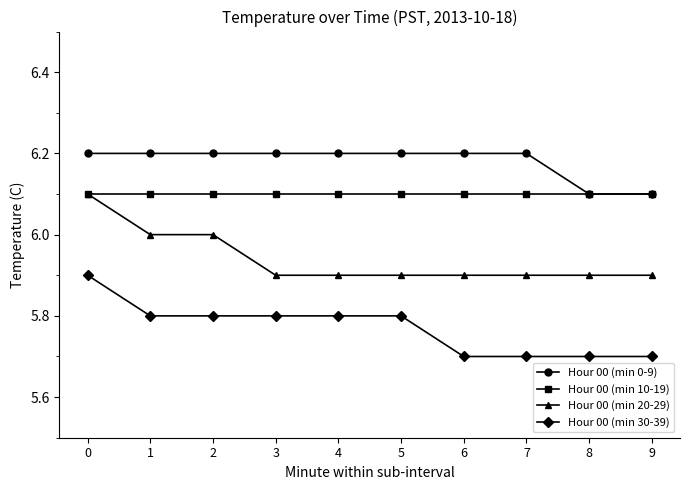

Reading left to right, transcribe all the data shown in this chart.

Hour 00 (min 0-9): 6.2	6.2	6.2	6.2	6.2	6.2	6.2	6.2	6.1	6.1
Hour 00 (min 10-19): 6.1	6.1	6.1	6.1	6.1	6.1	6.1	6.1	6.1	6.1
Hour 00 (min 20-29): 6.1	6.0	6.0	5.9	5.9	5.9	5.9	5.9	5.9	5.9
Hour 00 (min 30-39): 5.9	5.8	5.8	5.8	5.8	5.8	5.7	5.7	5.7	5.7